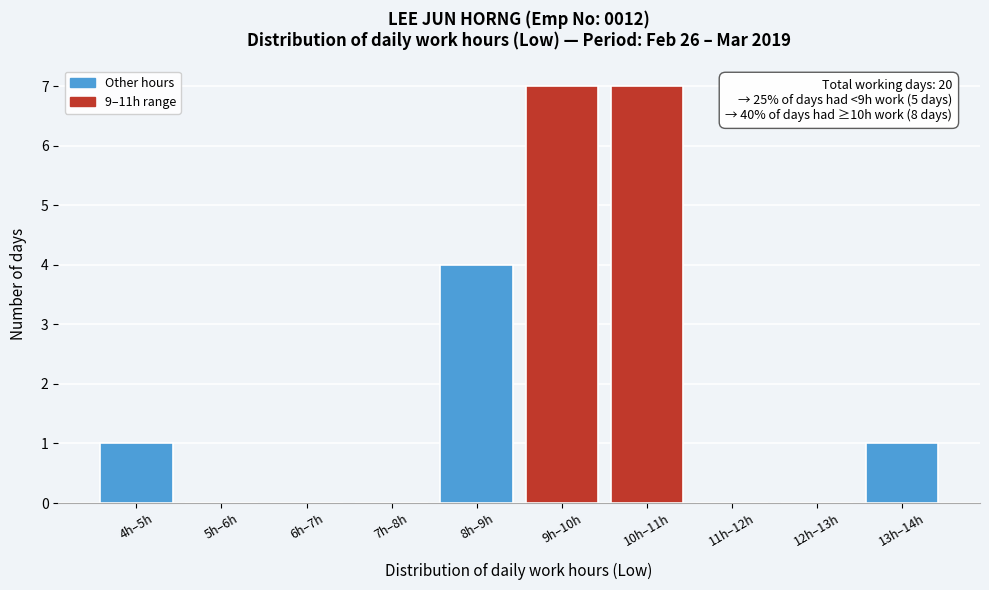

Reading left to right, what are all the values shown in this chart?

4h–5h=1	5h–6h=0	6h–7h=0	7h–8h=0	8h–9h=4	9h–10h=7	10h–11h=7	11h–12h=0	12h–13h=0	13h–14h=1